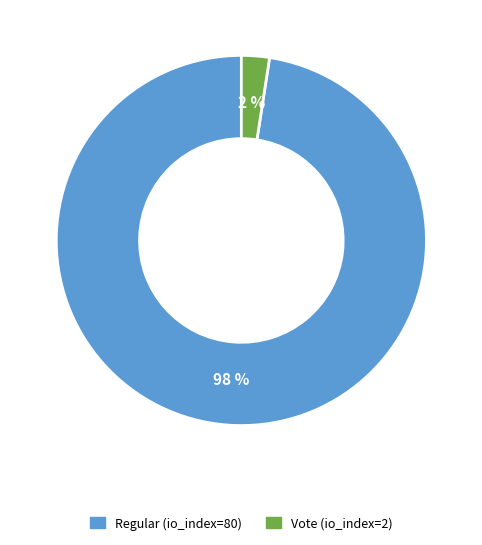

Do Vote (io_index=2) and Regular (io_index=80) together represent more than half of the pie?

Yes